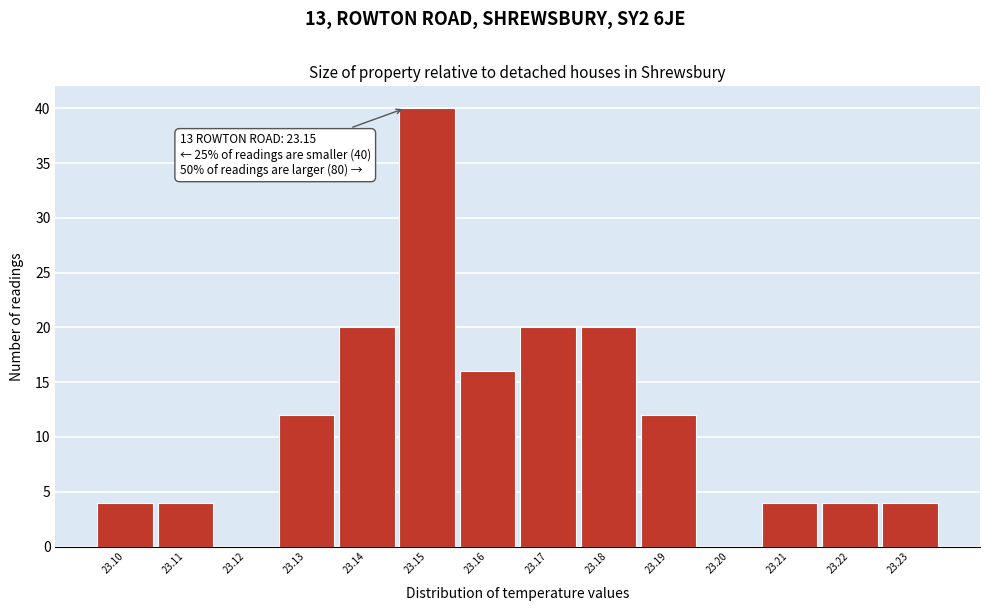

Reading left to right, transcribe all the data shown in this chart.

23.10=4	23.11=4	23.12=0	23.13=12	23.14=20	23.15=40	23.16=16	23.17=20	23.18=20	23.19=12	23.20=0	23.21=4	23.22=4	23.23=4